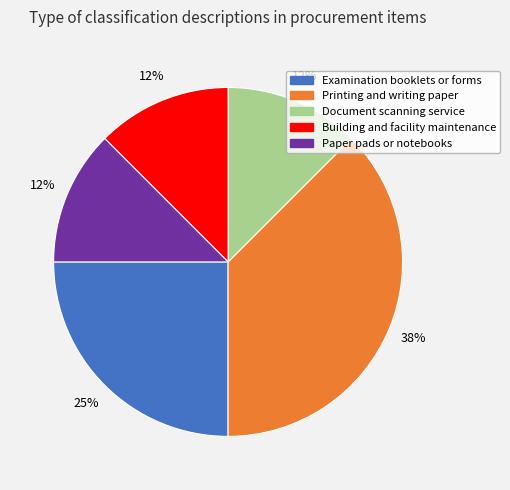

What is the largest slice in the pie chart?

Printing and writing paper